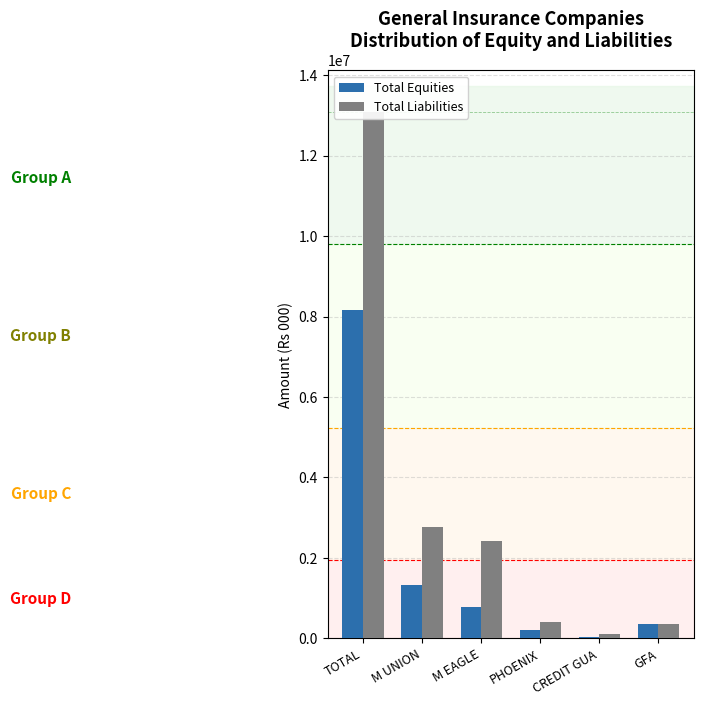

Between M UNION and CREDIT GUA, which series saw the biggest shift?

Total Liabilities